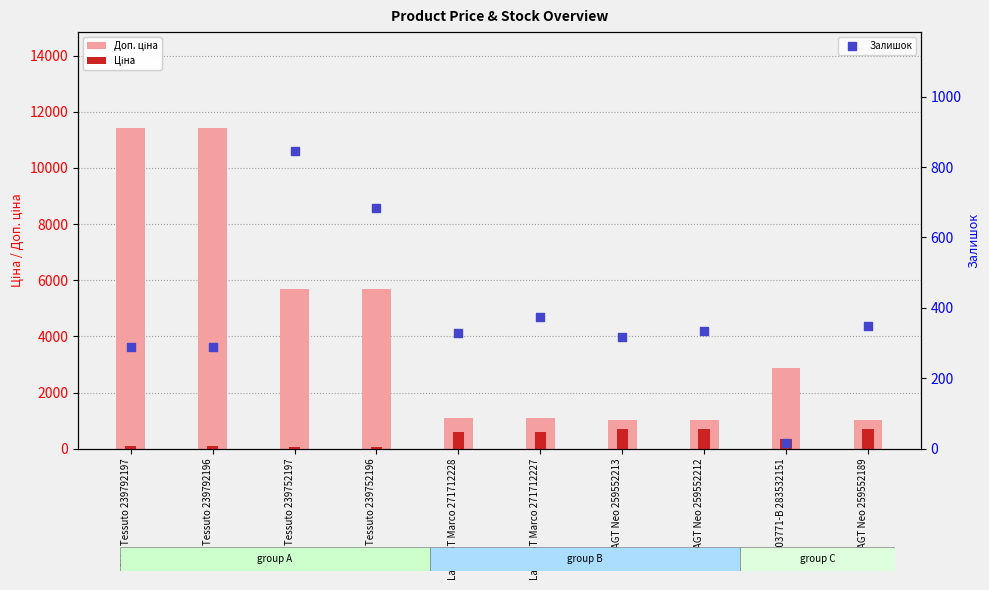

What is the total value across all series at Skin Tessuto 239752197?

6607.1